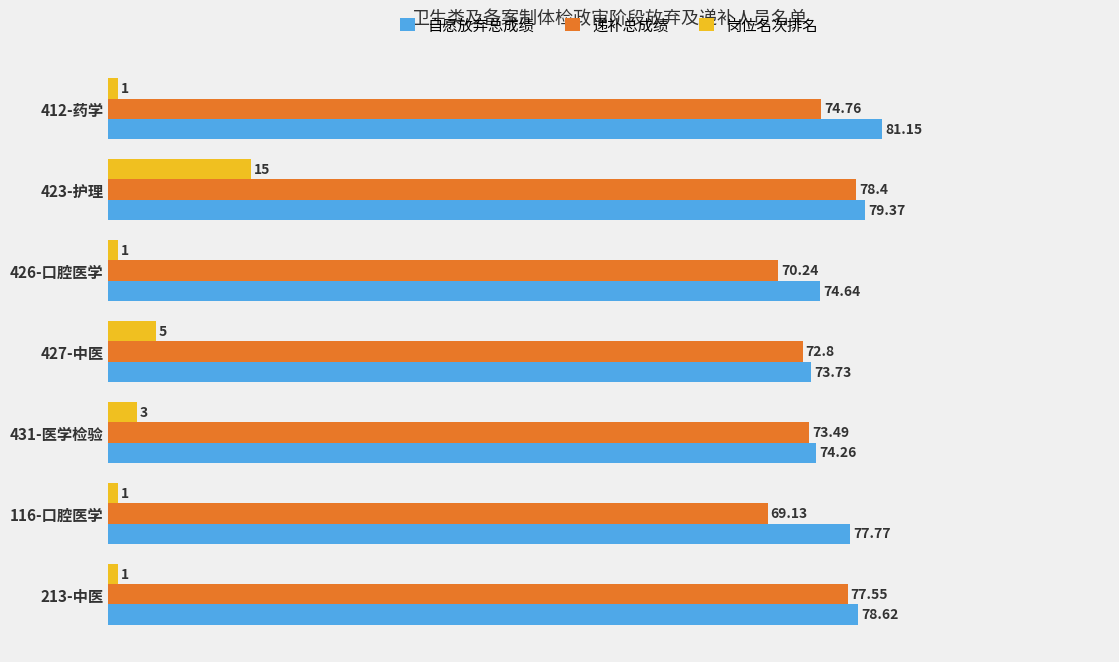

Is the value of 递补总成绩 at 431-医学检验 greater than the value of 岗位名次排名 at 213-中医?

Yes